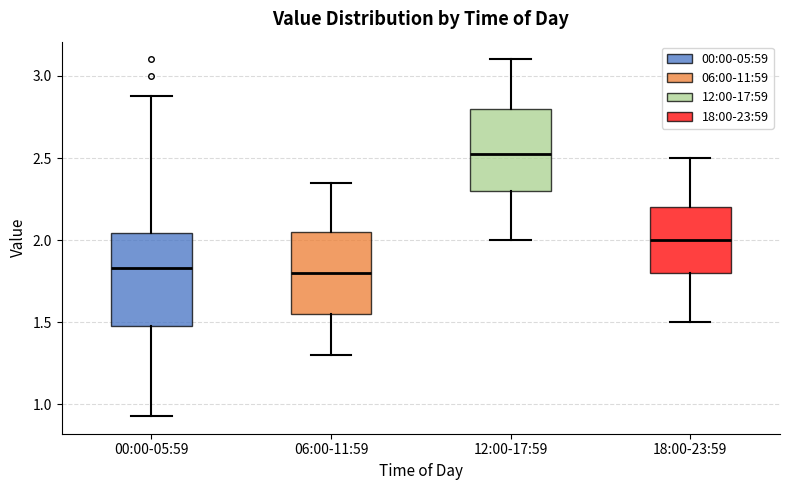

Reading left to right, read every box against the y-axis: the position of its median line, the range the box covers, and the ends of its whiskers. The values are not printed on the chart, so give them approximately, as read against the axis.

00:00-05:59: median 1.85, box 1.50 to 2.05, whiskers 0.95 to 2.90
06:00-11:59: median 1.80, box 1.55 to 2.05, whiskers 1.30 to 2.35
12:00-17:59: median 2.55, box 2.30 to 2.80, whiskers 2.00 to 3.10
18:00-23:59: median 2.00, box 1.80 to 2.20, whiskers 1.50 to 2.50